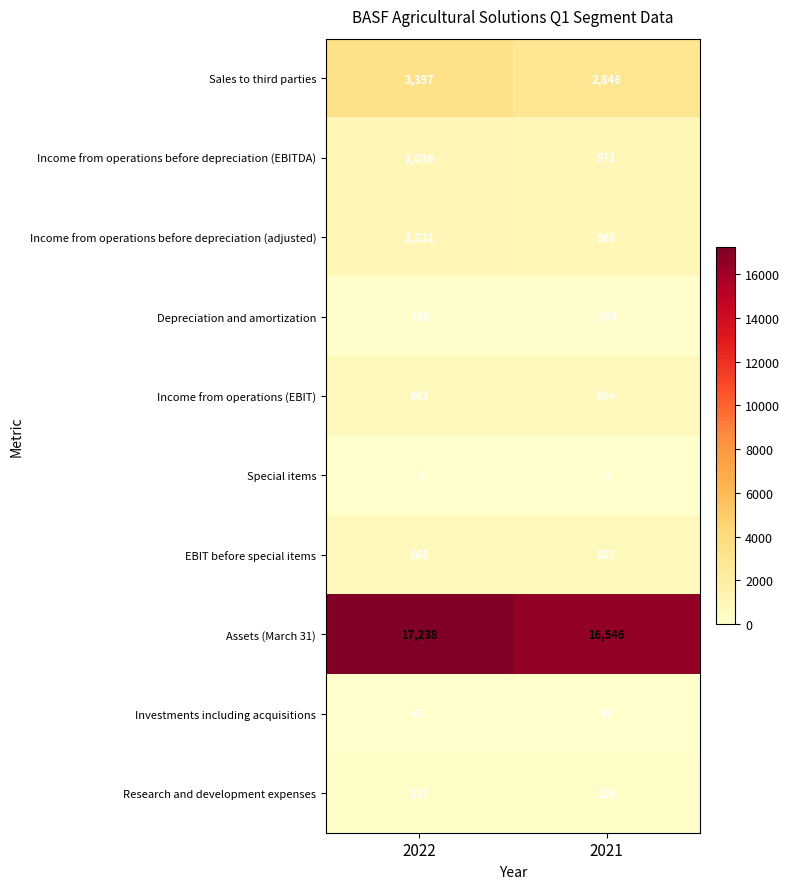

What is the sum of all Income from operations before depreciation (EBITDA) values?

2007